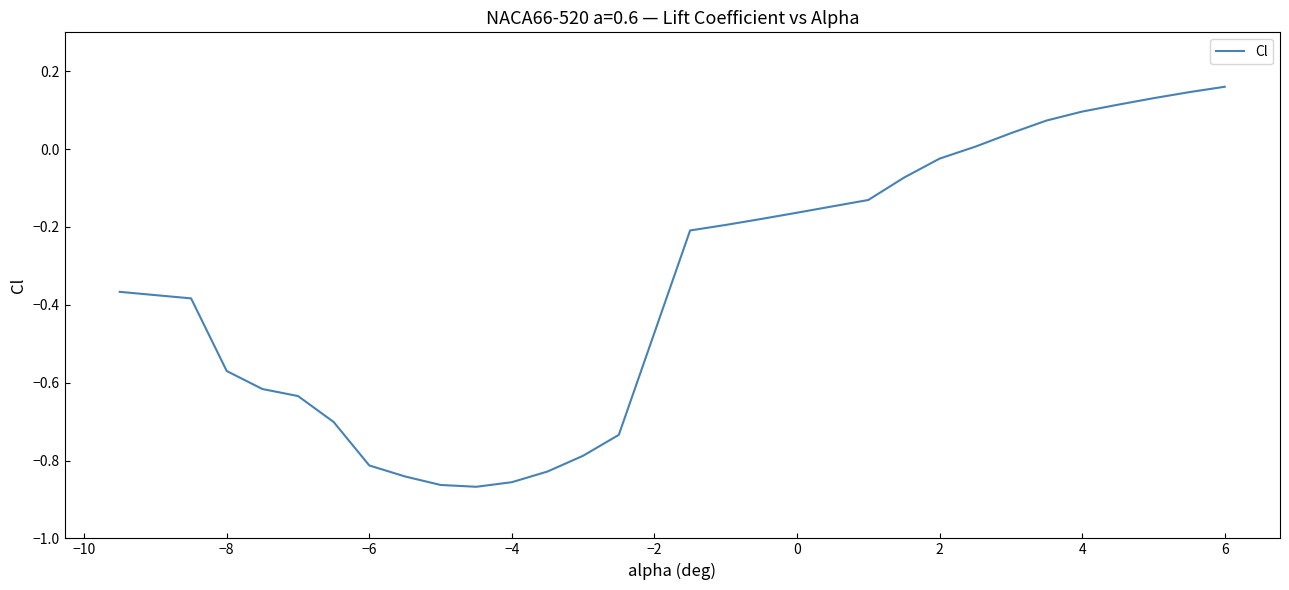

What is the difference between the maximum and minimum values?

1.0